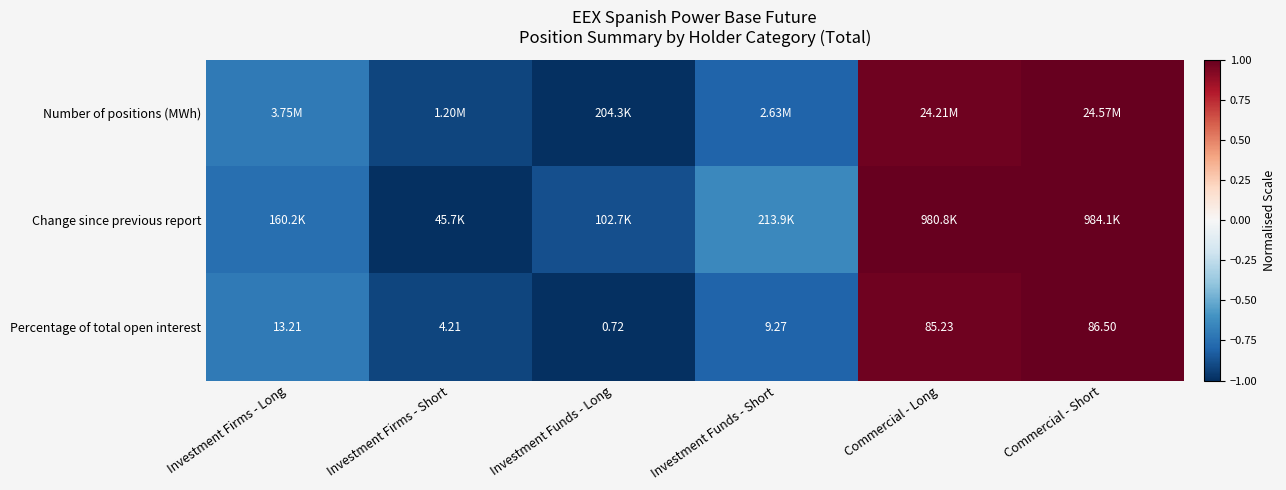

Rank the categories by Percentage of total open interest value from highest to lowest.

Commercial - Short, Commercial - Long, Investment Firms - Long, Investment Funds - Short, Investment Firms - Short, Investment Funds - Long